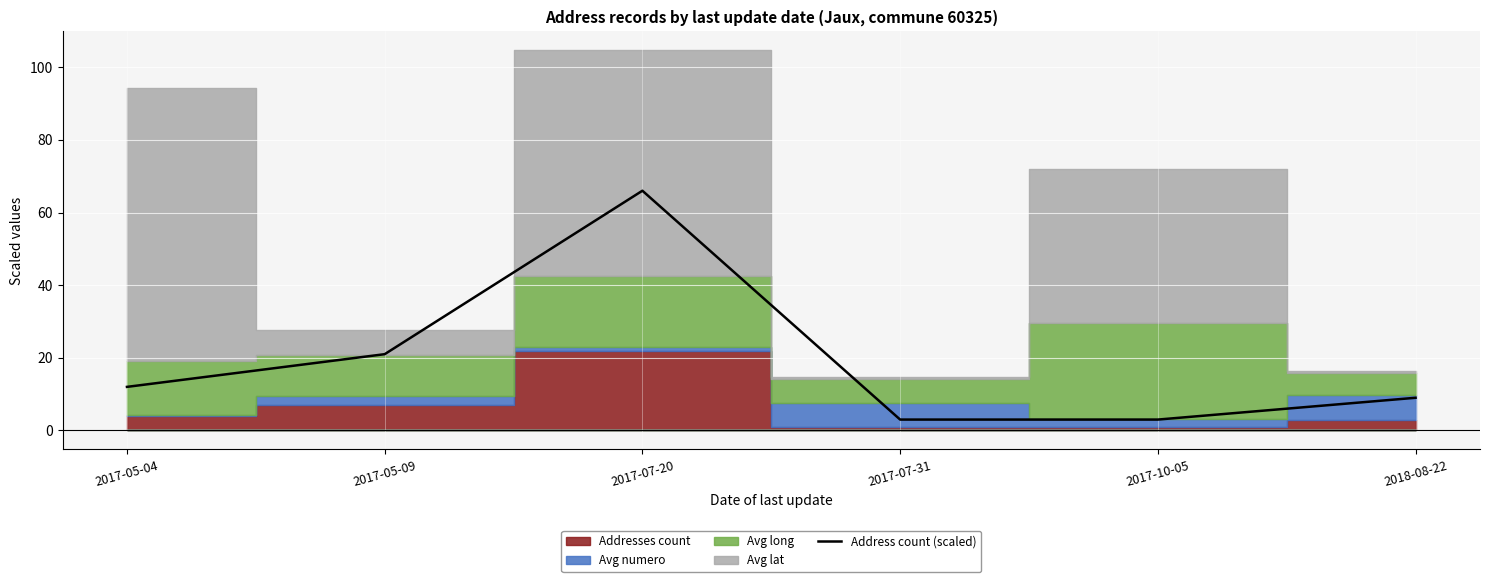

What is the greatest value displayed?

66